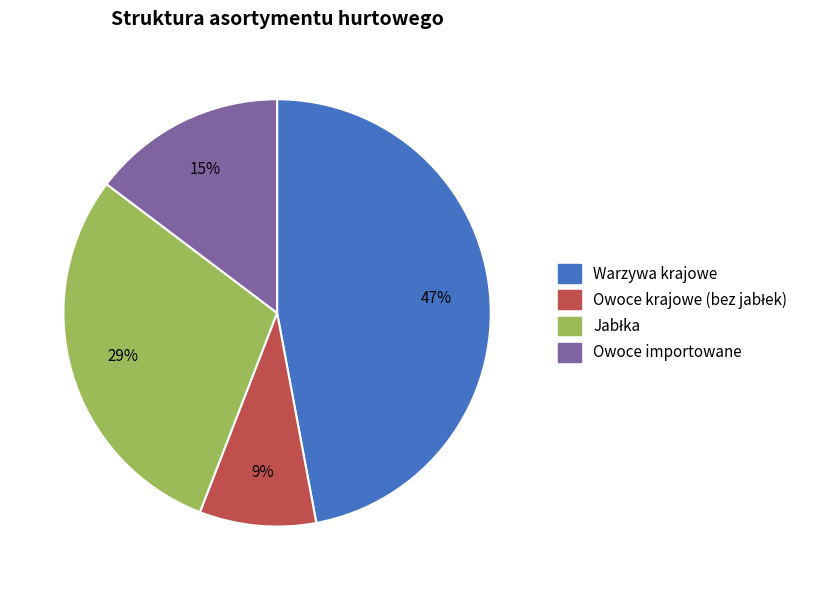

The Owoce importowane slice represents 15% of the pie. True or false?

True